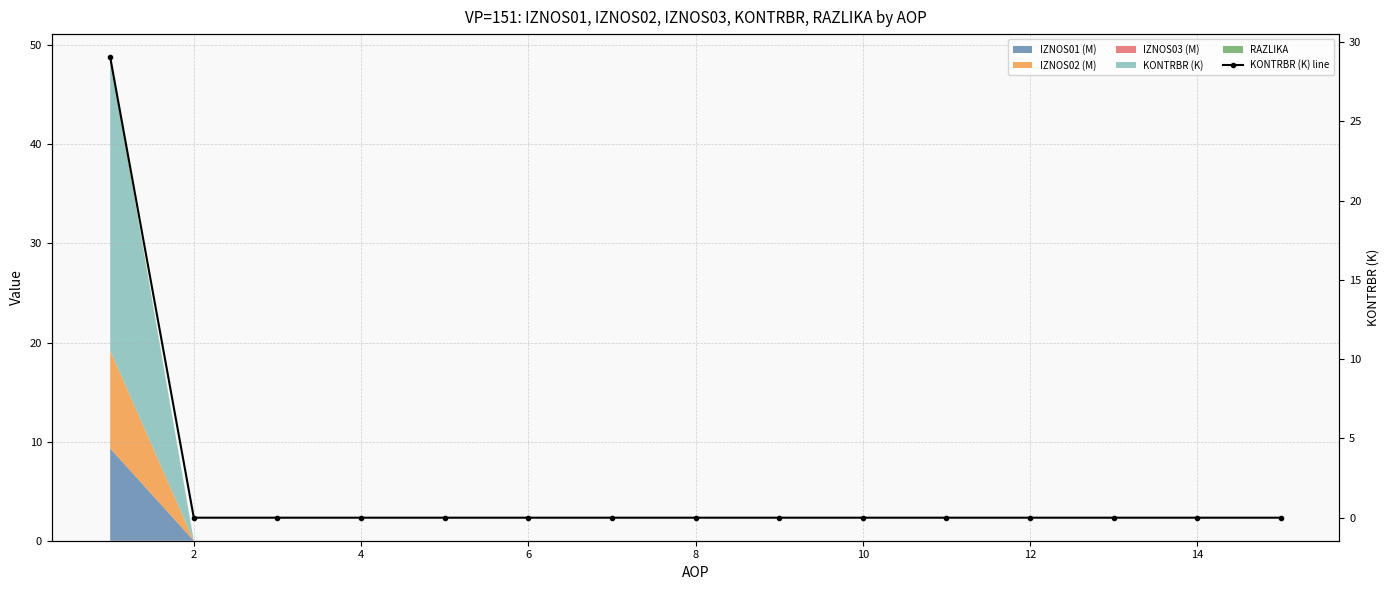

Which label corresponds to the smallest value in the chart?

2